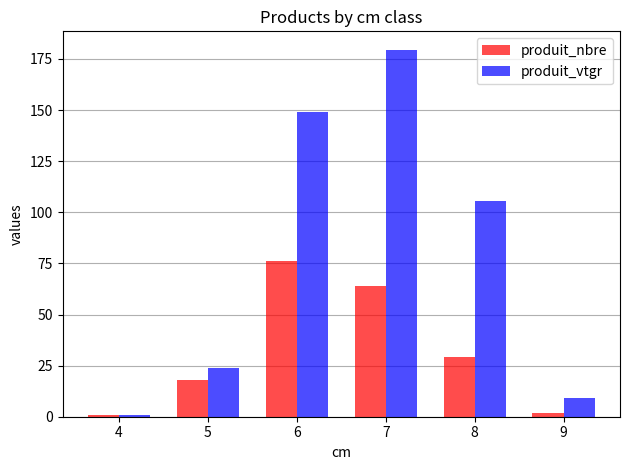

Reading right to left, transcribe all the data shown in this chart.

produit_nbre: 2.0	29.0	64.0	76.0	18.0	1.0
produit_vtgr: 9.0	105.7	179.5	149.0	23.8	0.7